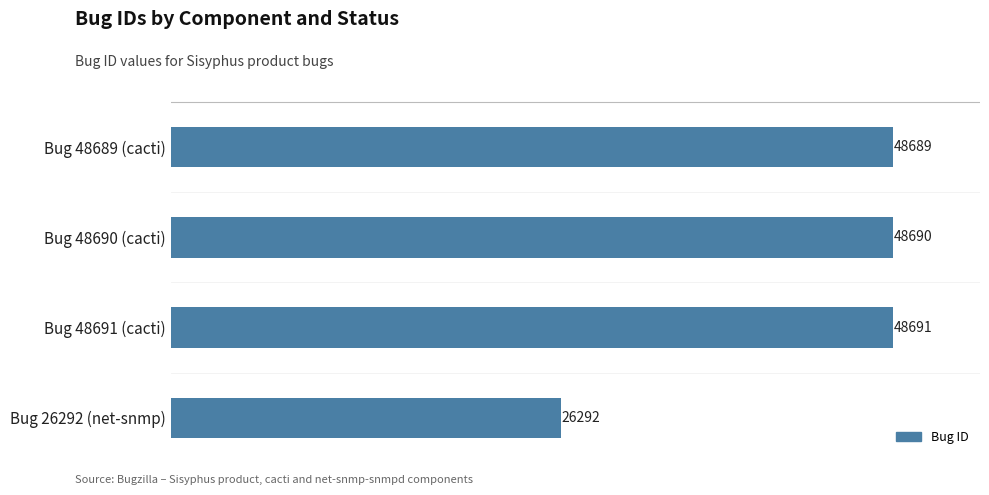

What value does the data have at Bug 26292 (net-snmp), to the nearest 10?

26290